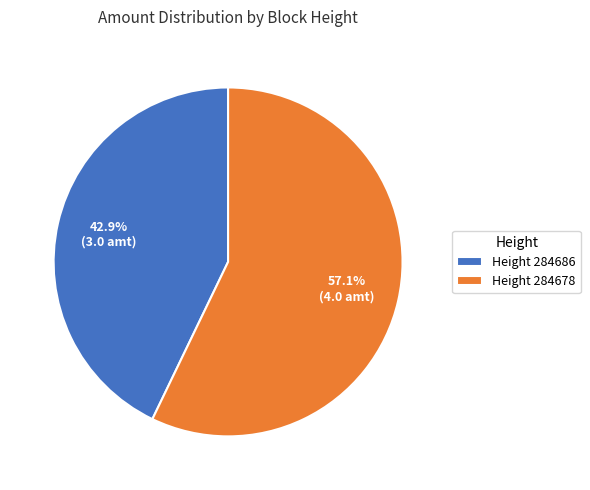

Is there any slice that represents more than half of the pie?

Yes